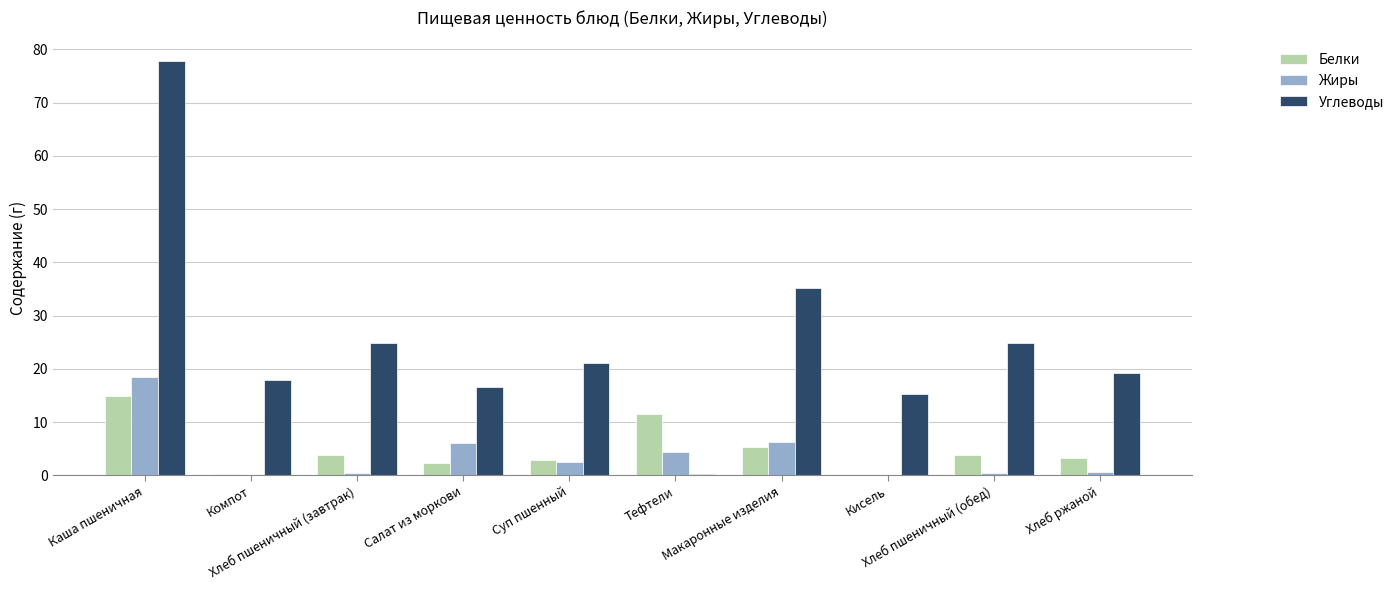

What are all the series names shown in the legend?

Белки, Жиры, Углеводы